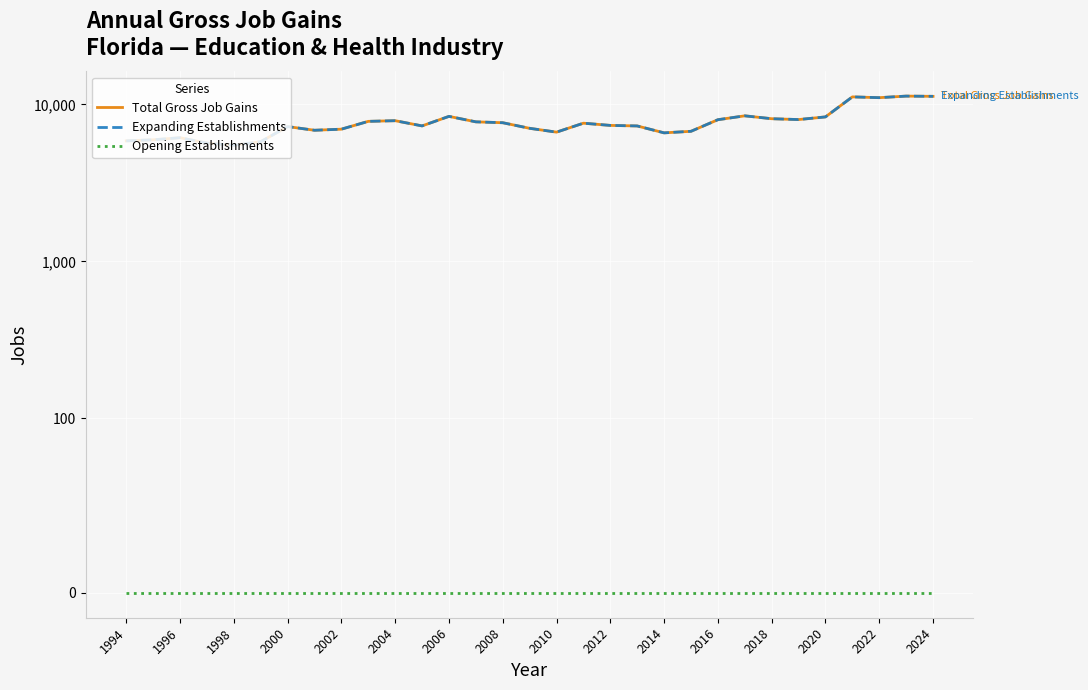

At which category does the chart reach its minimum across all series?

1994